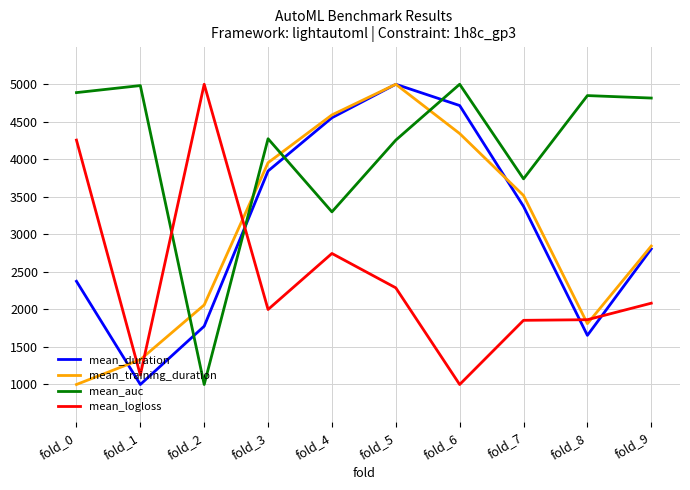

True or false: mean_training_duration has a value of 1000.0 at fold_0.

True